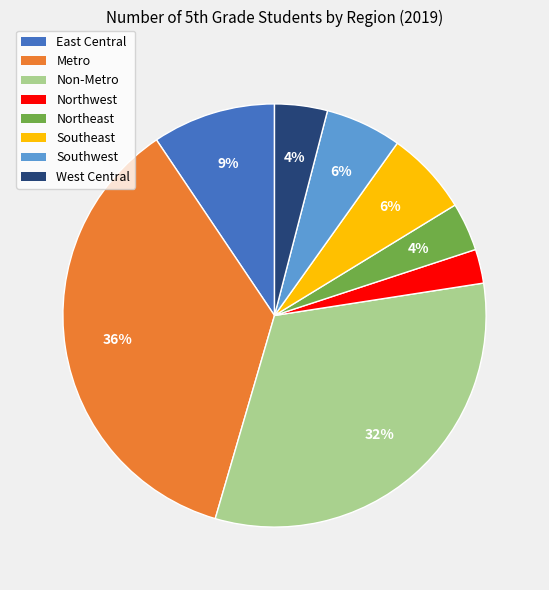

How many segments does this pie chart have?

8